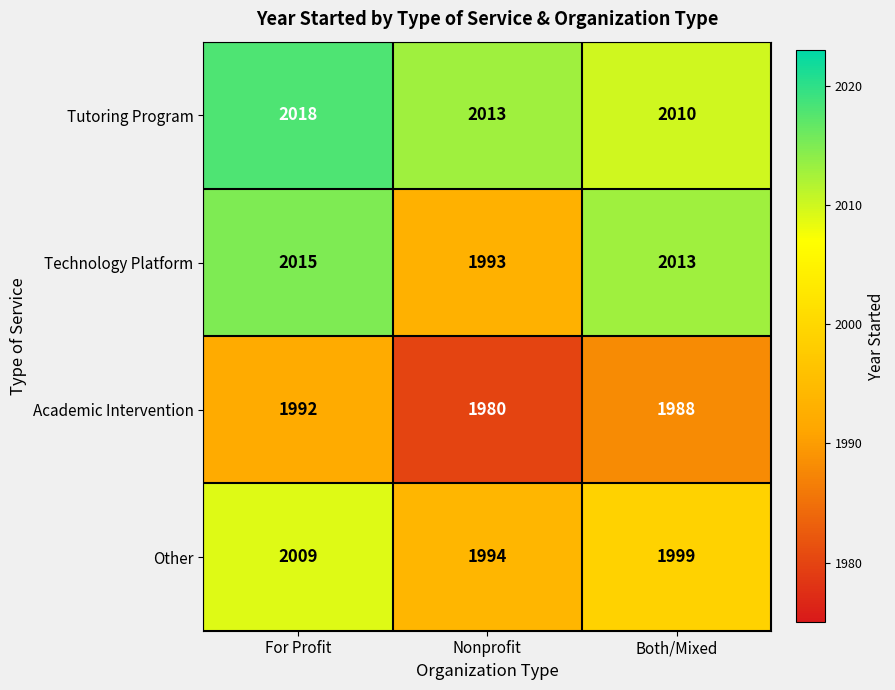

True or false: Academic Intervention has a value of 2603 at For Profit.

False